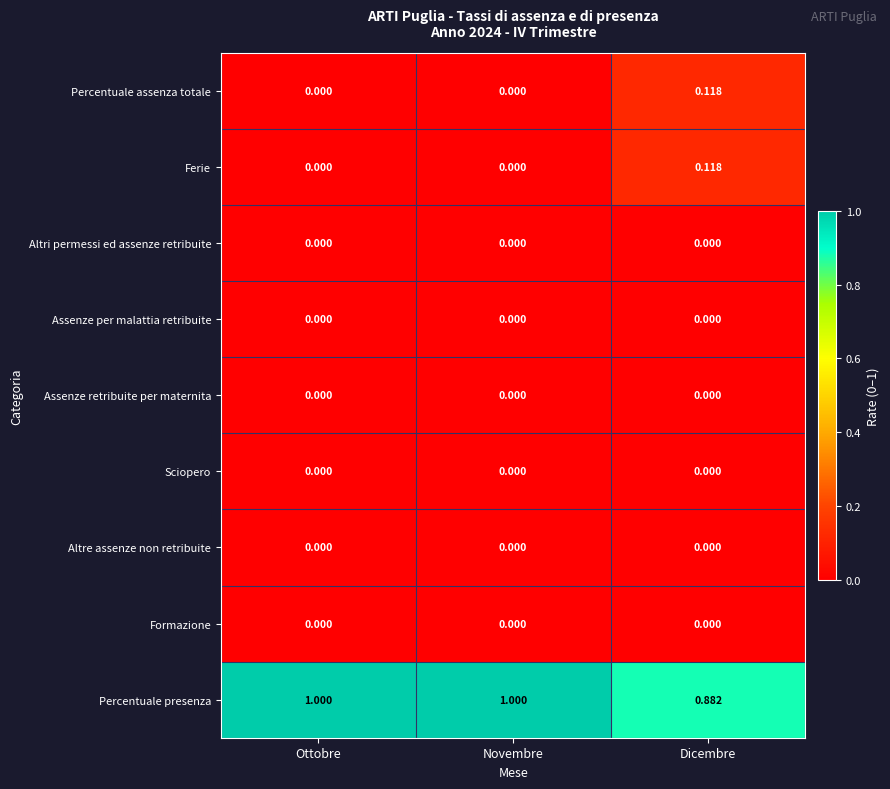

At which label is Percentuale presenza closest to 0?

Dicembre